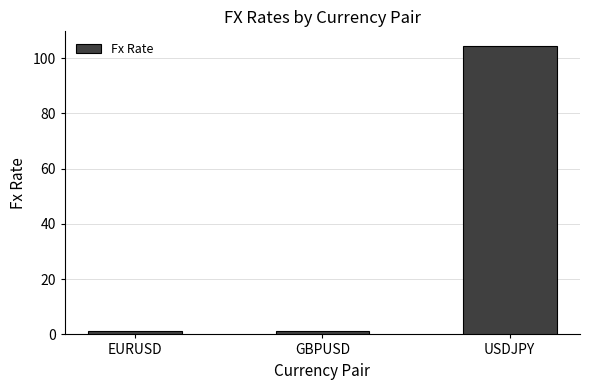

What is the minimum value shown in the chart?

1.2